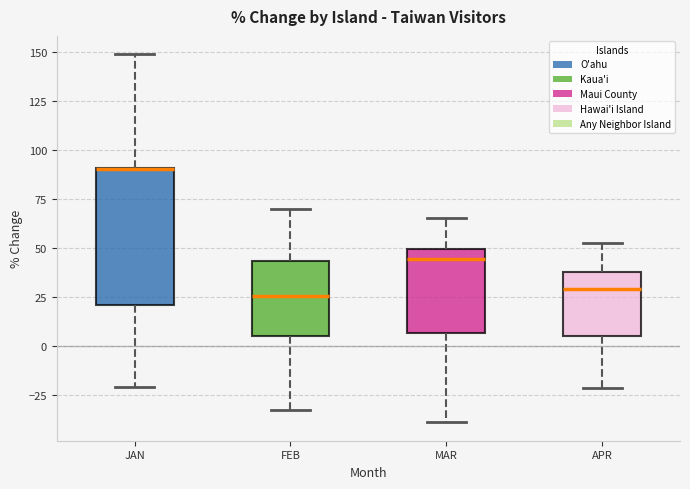

Reading left to right, read every box against the y-axis: the position of its median line, the range the box covers, and the ends of its whiskers. The values are not printed on the chart, so give them approximately, as read against the axis.

JAN: median 90 (drawn on the box's upper edge), box 20 to 90, whiskers -20 to 150
FEB: median 25, box 5 to 45, whiskers -35 to 70
MAR: median 45, box 5 to 50, whiskers -40 to 65
APR: median 30, box 5 to 40, whiskers -20 to 50